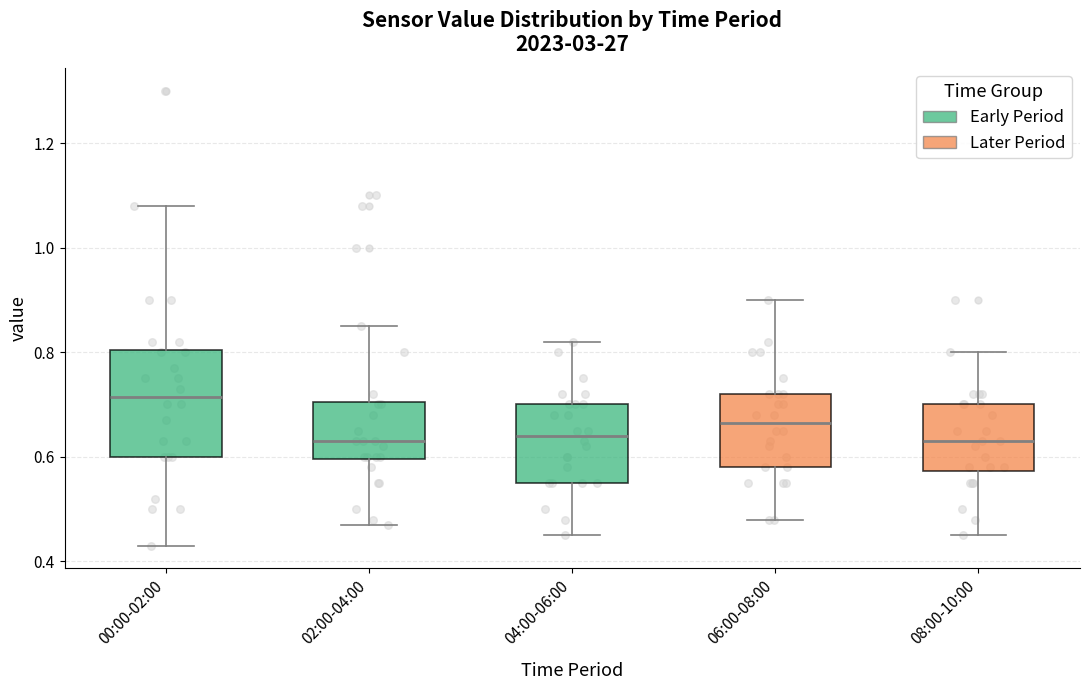

Where does the lower whisker of the box for 06:00-08:00 end on the y-axis? The values are not printed on the chart, so give them approximately, as read against the axis.

0.48